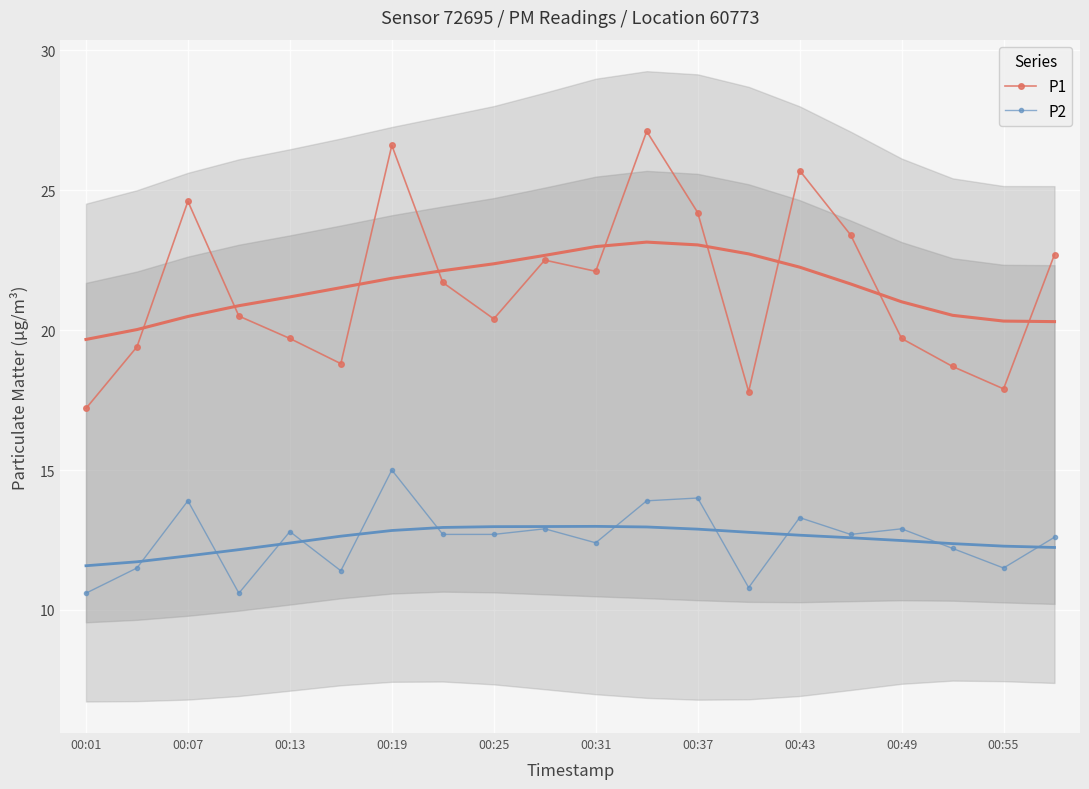

The value of P2 at 00:37 is 14.0. True or false?

True